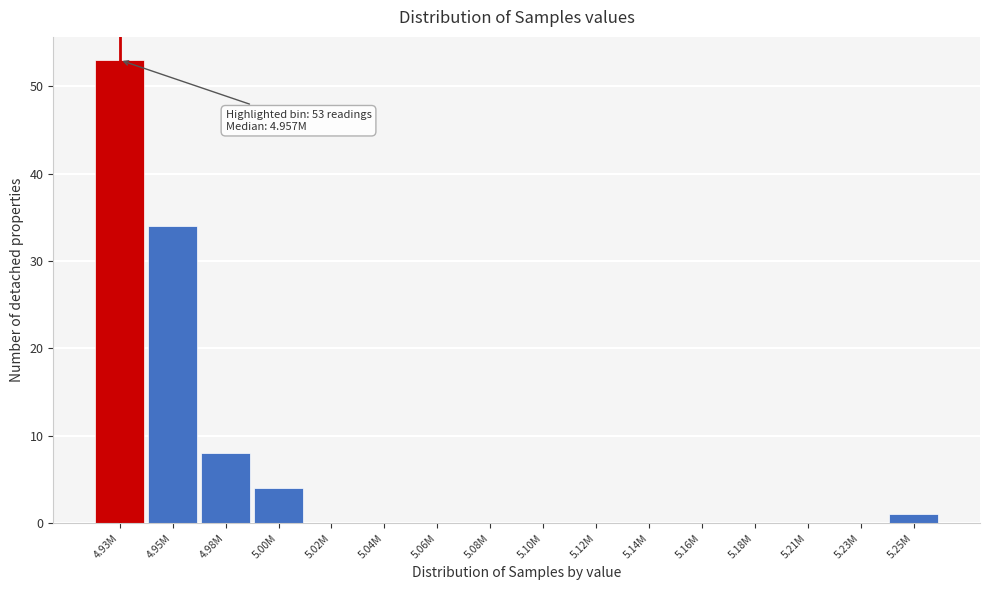

Reading left to right, extract all data points from this chart.

4.93M=53	4.95M=34	4.98M=8	5.00M=4	5.02M=0	5.04M=0	5.06M=0	5.08M=0	5.10M=0	5.12M=0	5.14M=0	5.16M=0	5.18M=0	5.21M=0	5.23M=0	5.25M=1